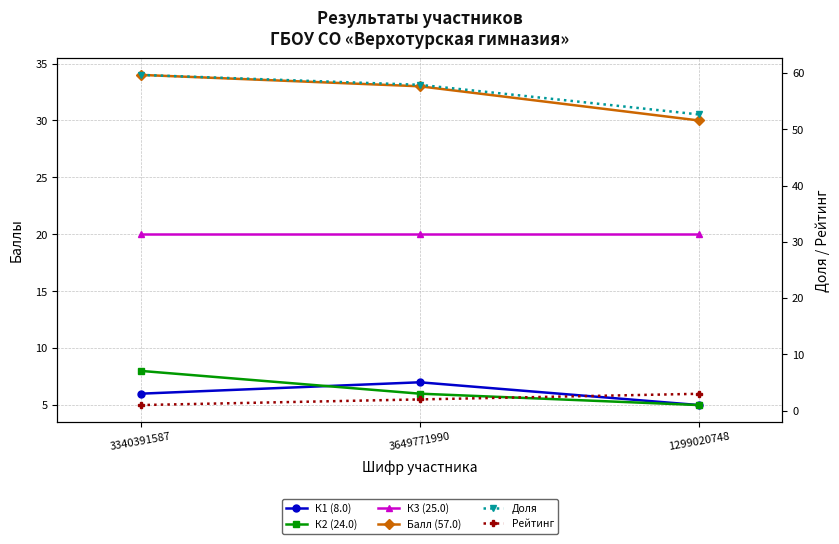

The К3 (25.0) series shows 35.1 at 3649771990. True or false?

False